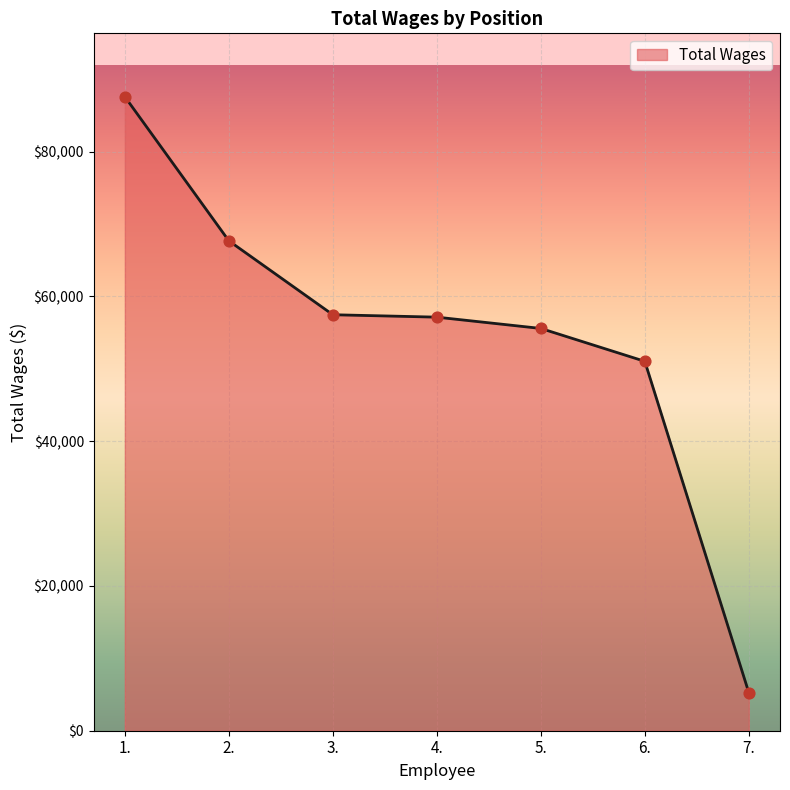

What is the change in value from 2. to 6.?

-16645